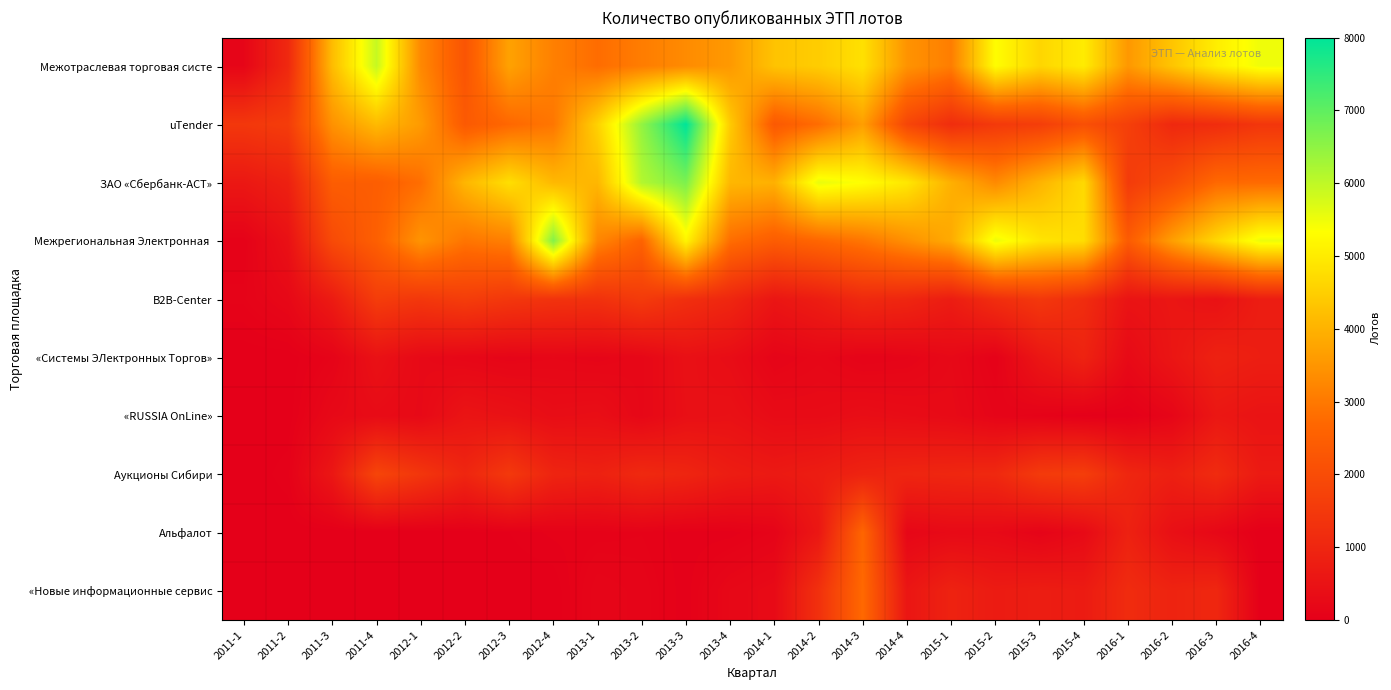

At how many categories does at least one series exceed 6850?

1